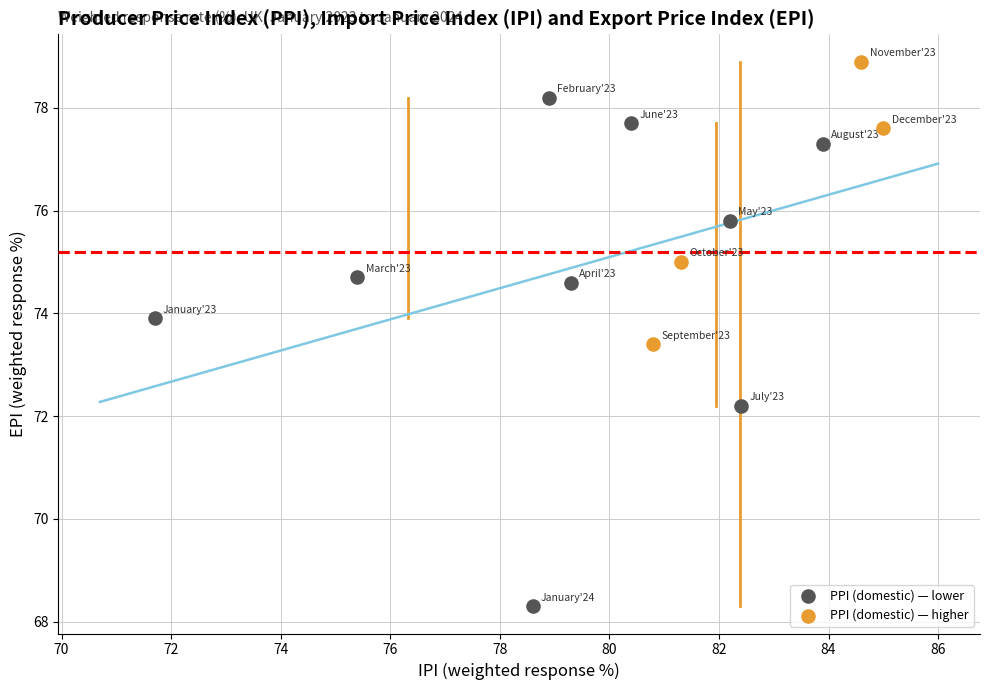

Which series reaches the minimum Y coordinate?

PPI (domestic) — lower